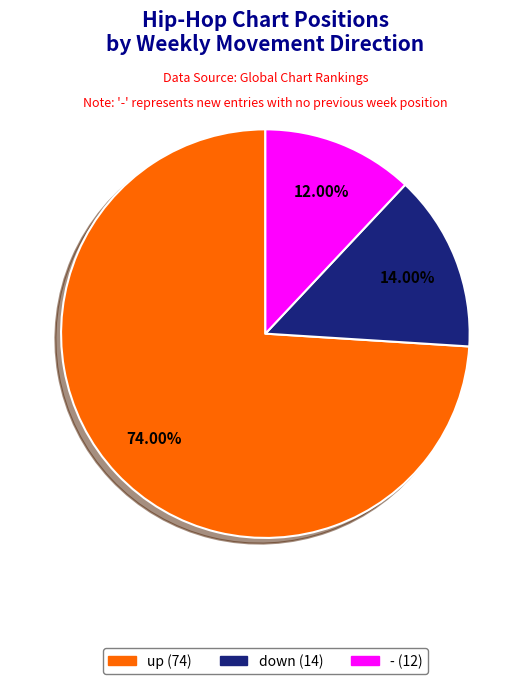

To the nearest percent, what portion does - represent?

12%